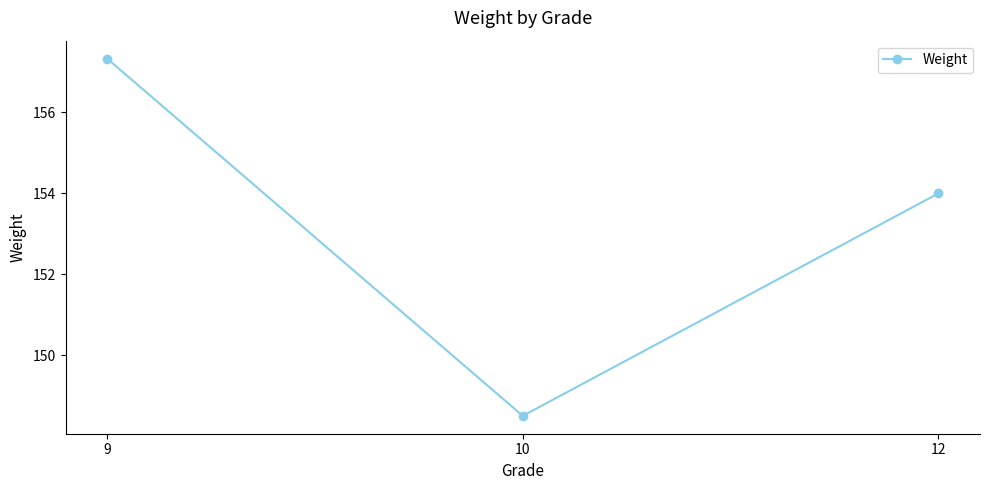

List the labels in order of value, largest first.

9, 12, 10